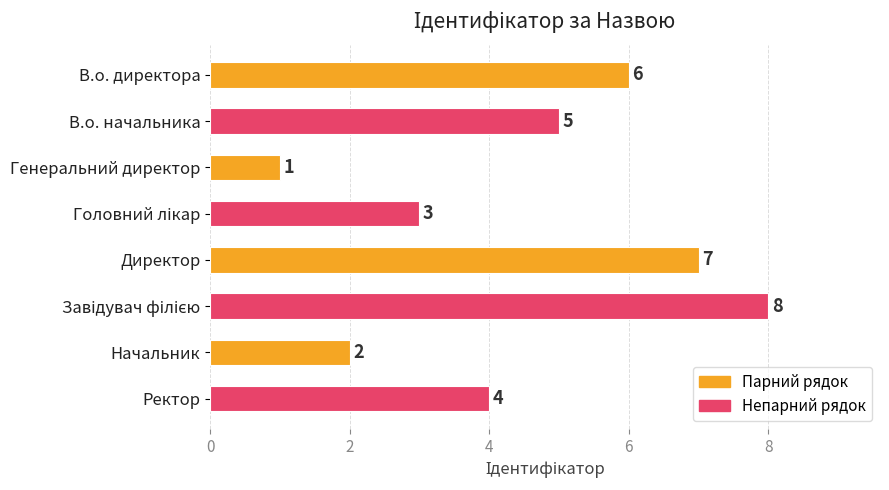

What is the value of the 8th bar from the top?

4